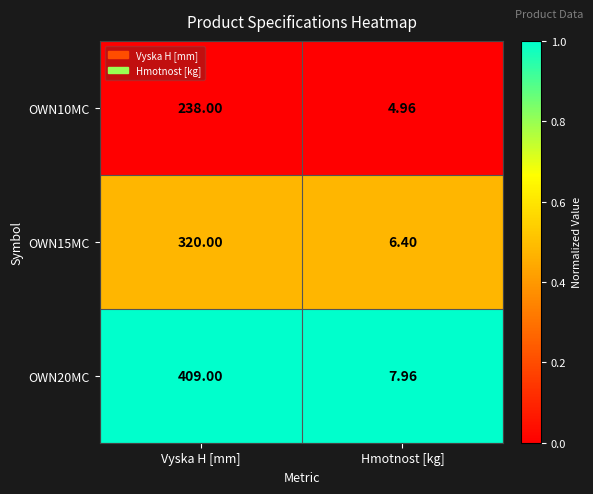

Between Vyska H [mm] and Hmotnost [kg], which series saw the biggest shift?

OWN20MC